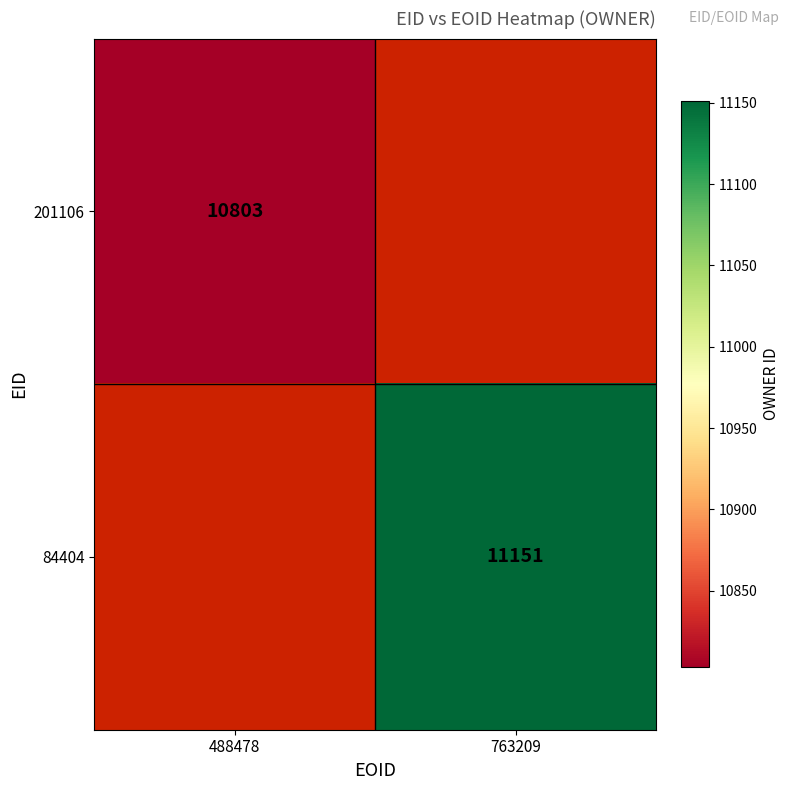

Is the value of 84404 at 763209 greater than the value of 201106 at 488478?

Yes